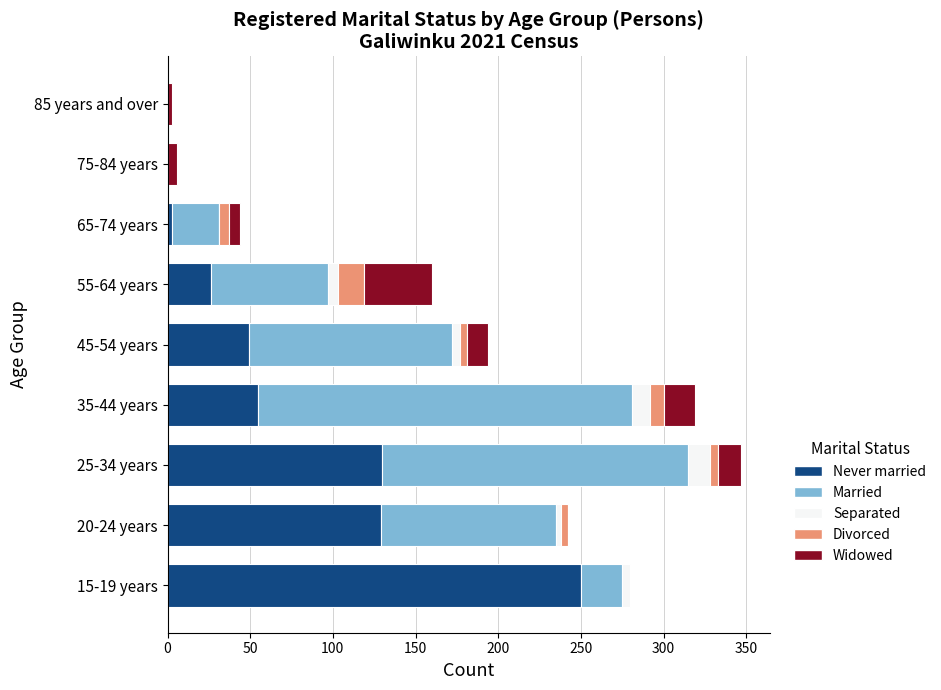

What is the total value across all series at 35-44 years?

319